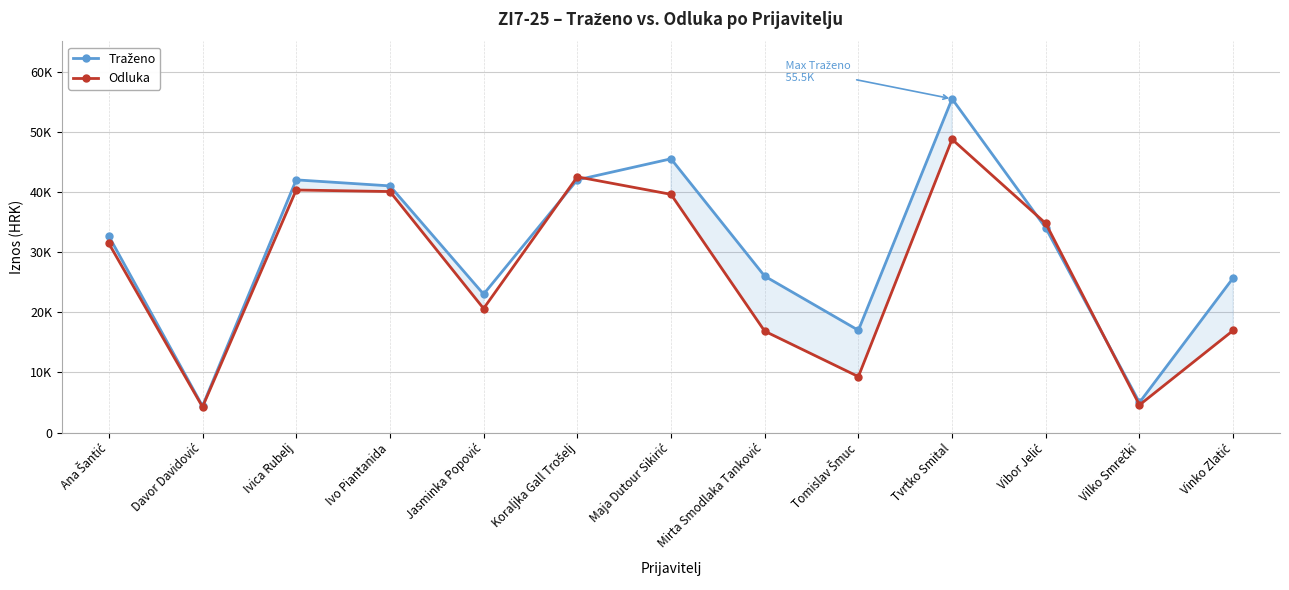

Rank the series at Davor Davidović from lowest to highest value.

Odluka, Traženo